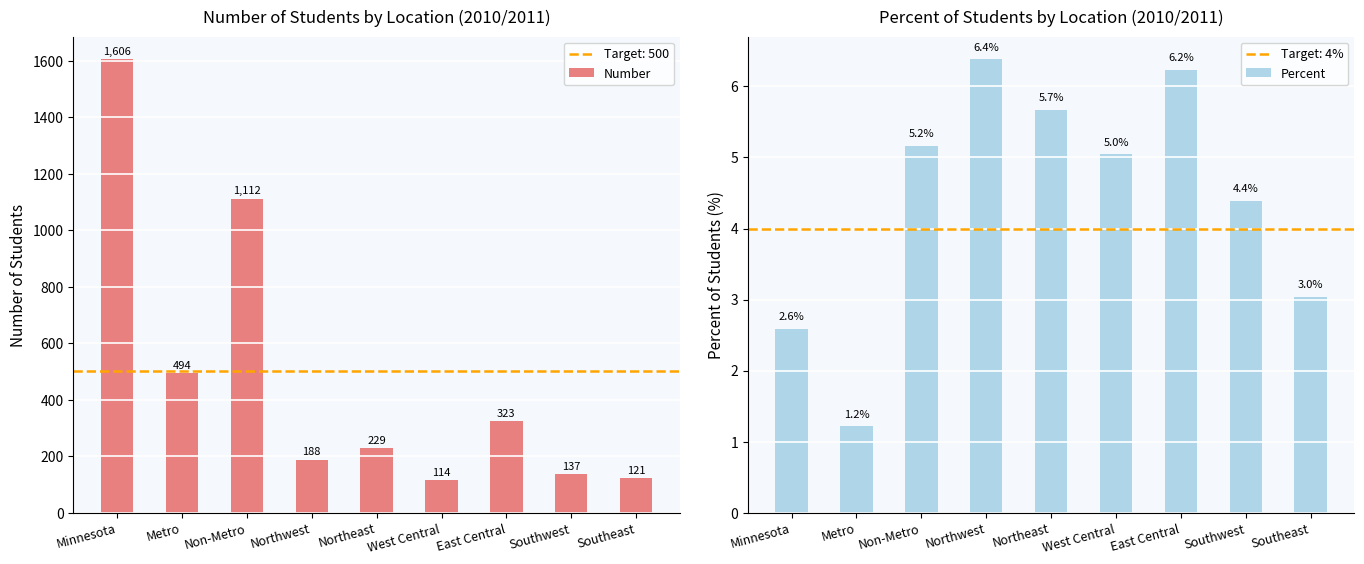

What is the sum of the Percent values at Northeast and Minnesota?

8.3